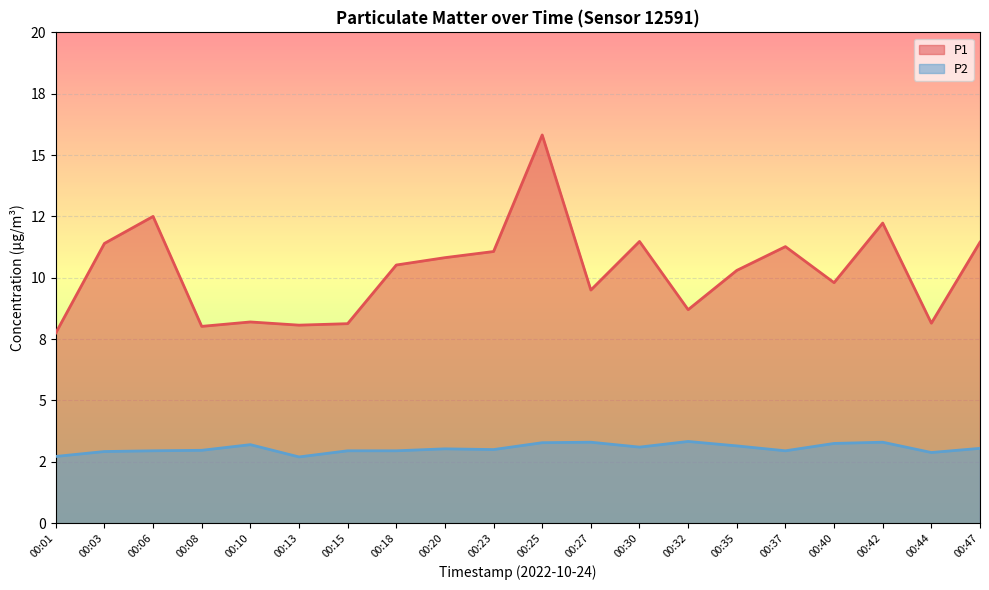

True or false: P2 and P1 cross at least once.

False